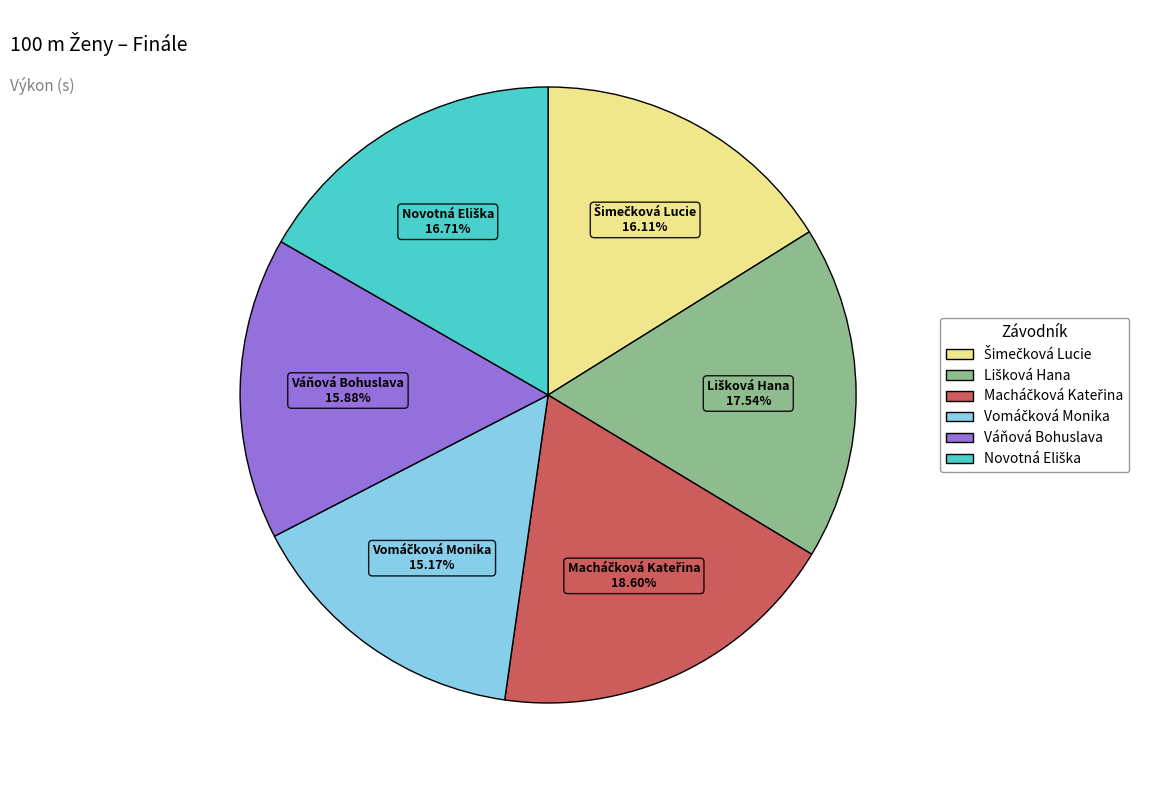

How many segments does this pie chart have?

6